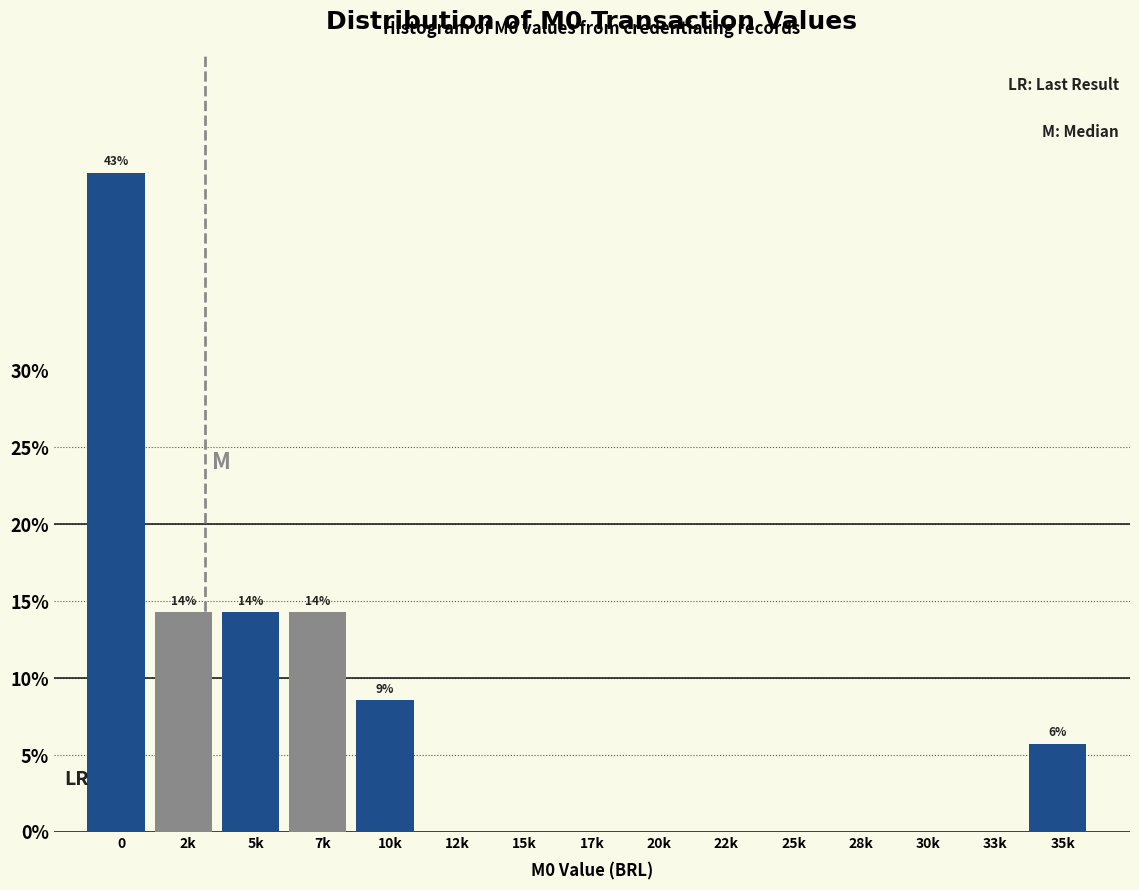

Reading left to right, transcribe all the data shown in this chart.

0=42.9	2k=14.3	5k=14.3	7k=14.3	10k=8.6	12k=0.0	15k=0.0	17k=0.0	20k=0.0	22k=0.0	25k=0.0	28k=0.0	30k=0.0	33k=0.0	35k=5.7